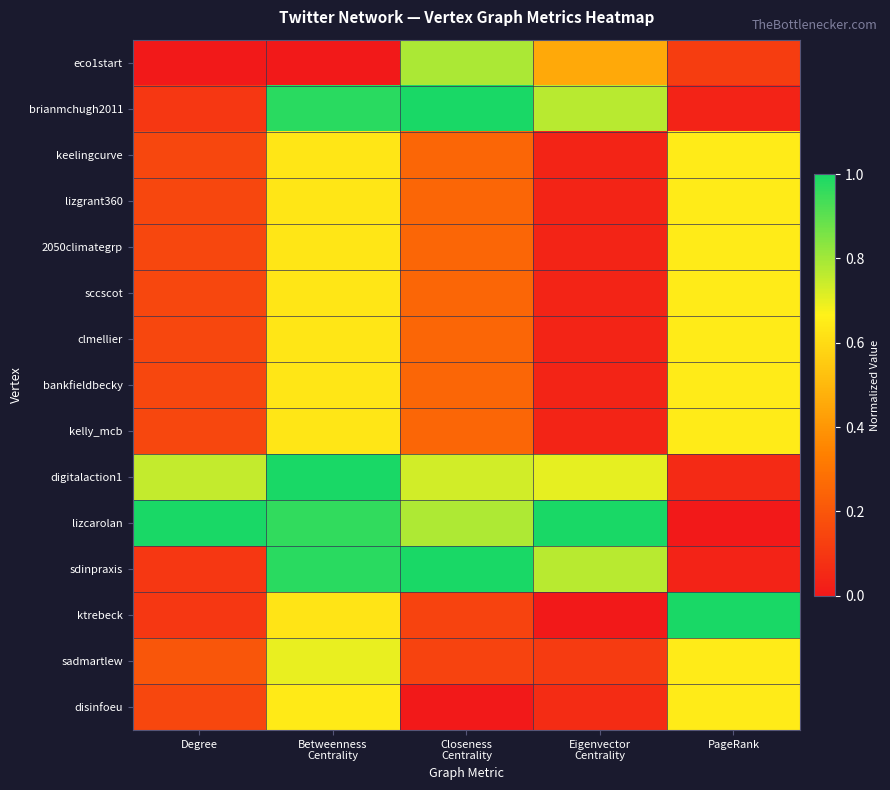

At how many categories does at least one series exceed 0?

5